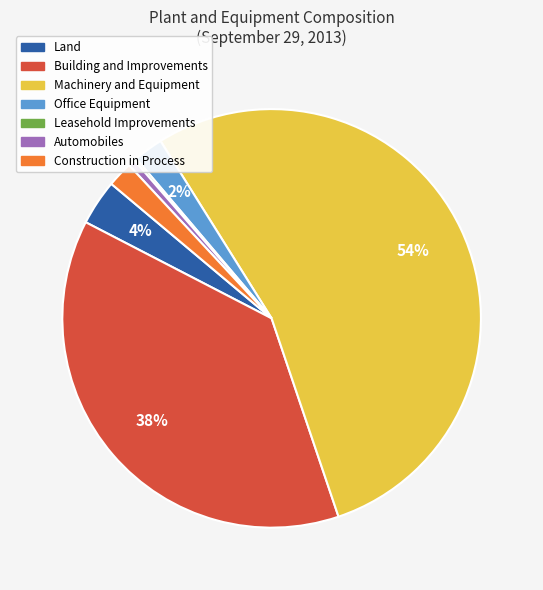

What percentage is the Office Equipment slice, to the nearest percent?

2%